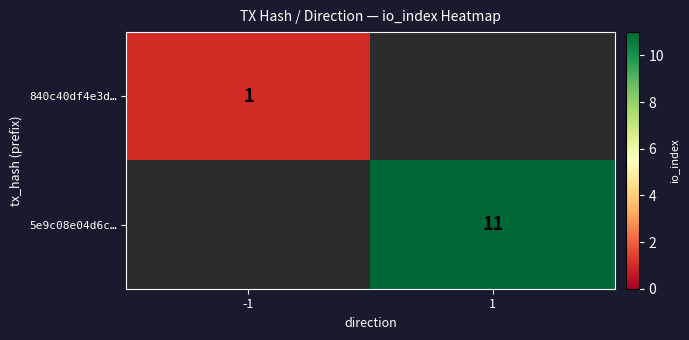

The value of 840c40df4e3d… at -1 is 1. True or false?

True